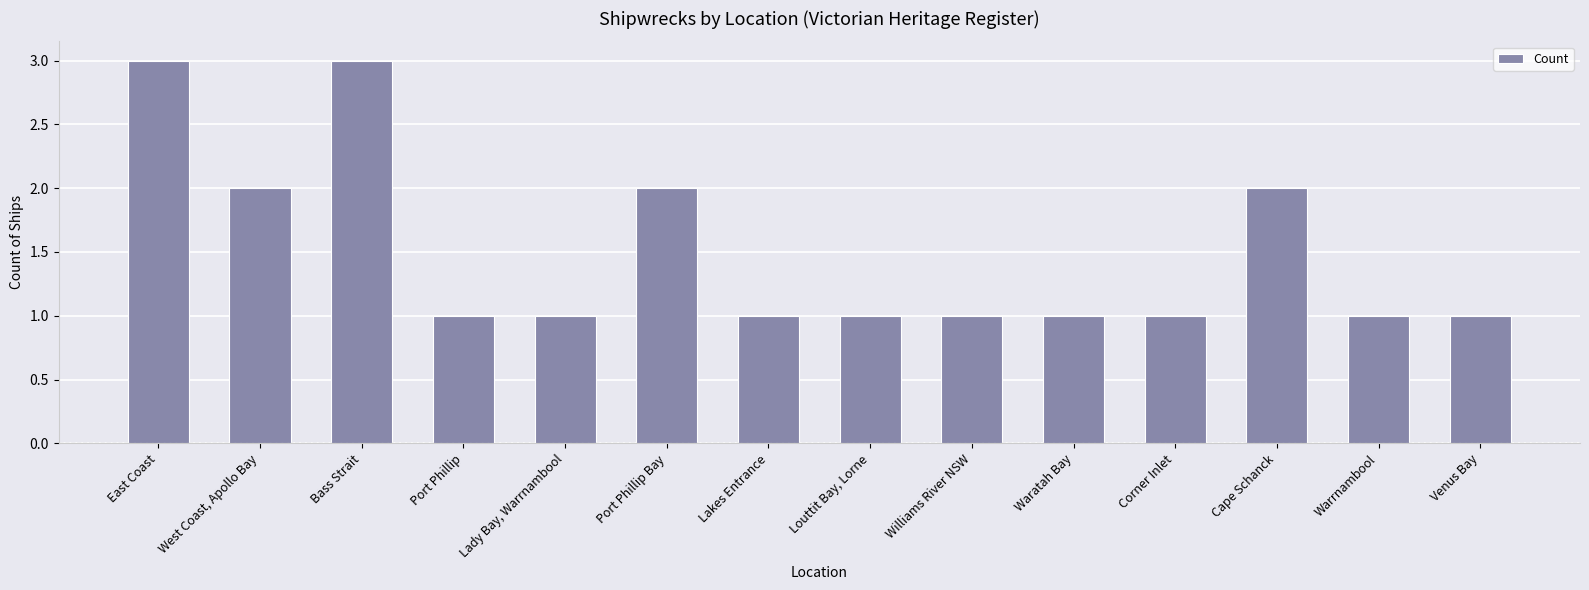

What is the smallest value displayed?

1